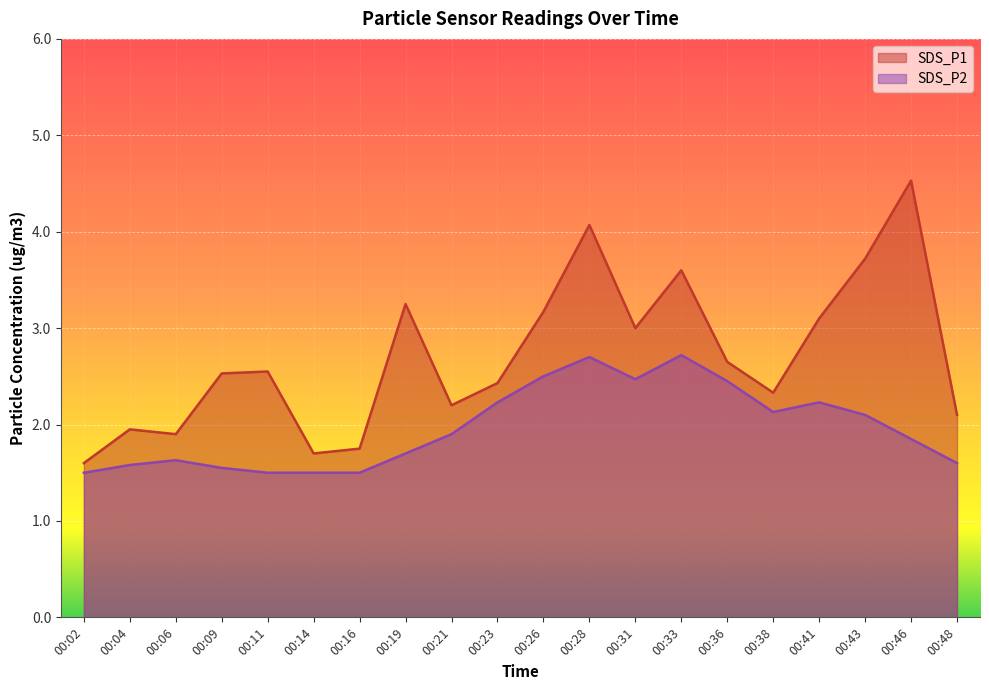

At 00:04, list the series in order from smallest to largest.

SDS_P2, SDS_P1